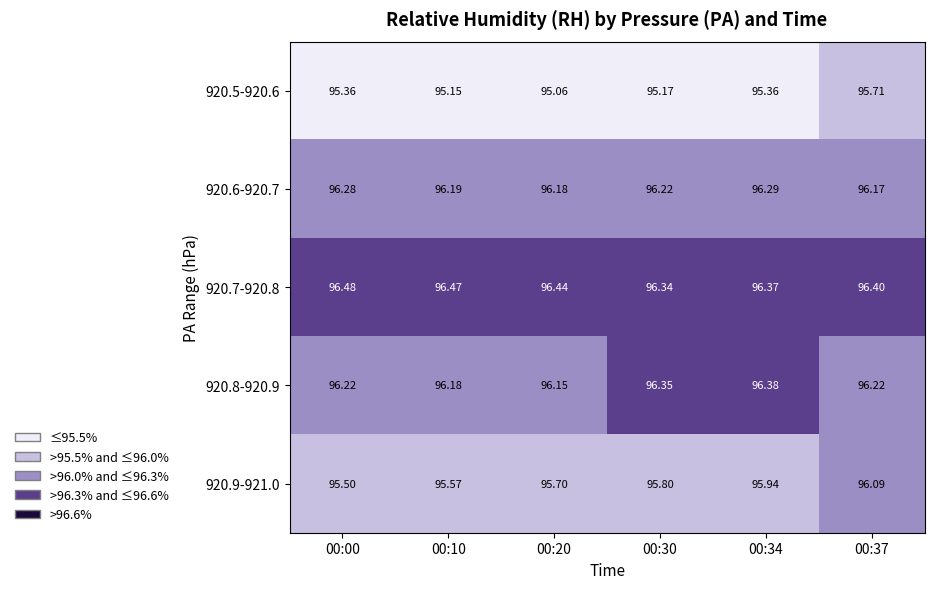

Is the value of 920.7-920.8 at 00:30 greater than the value of 920.5-920.6 at 00:10?

Yes